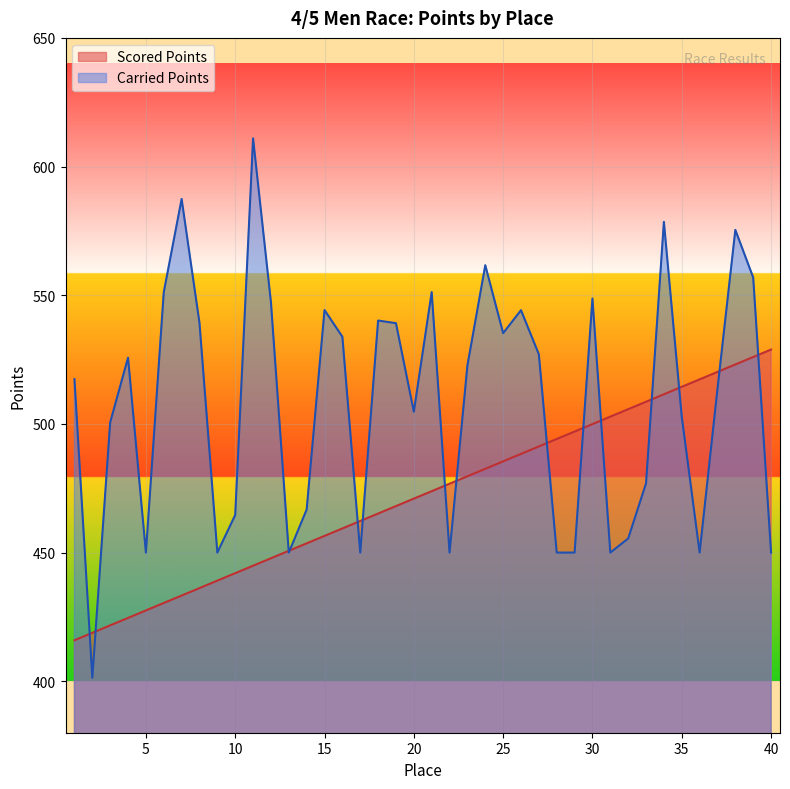

How many data points in Carried Points are above 522?

20